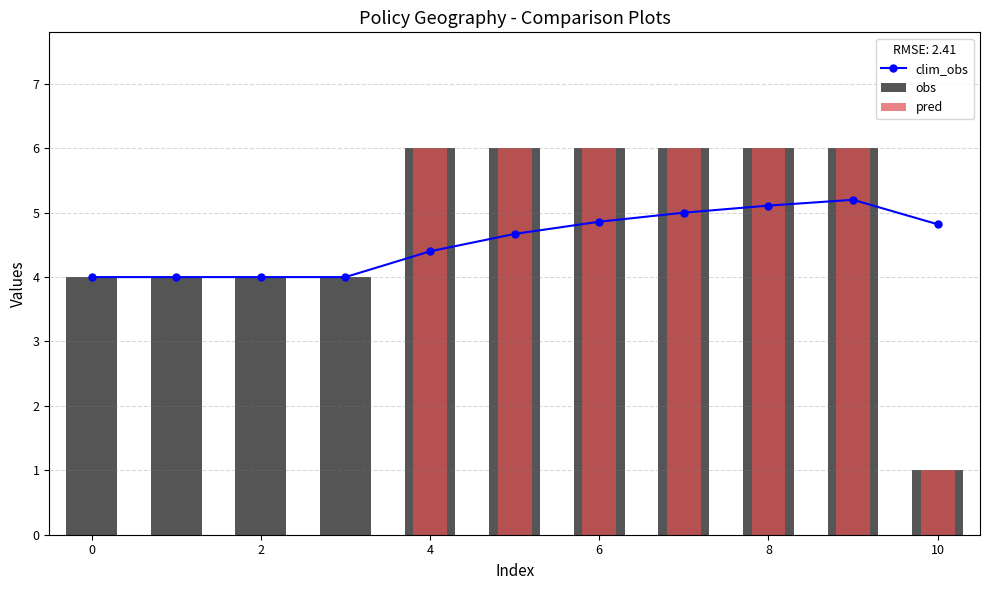

How many categories are shown in the chart?

11